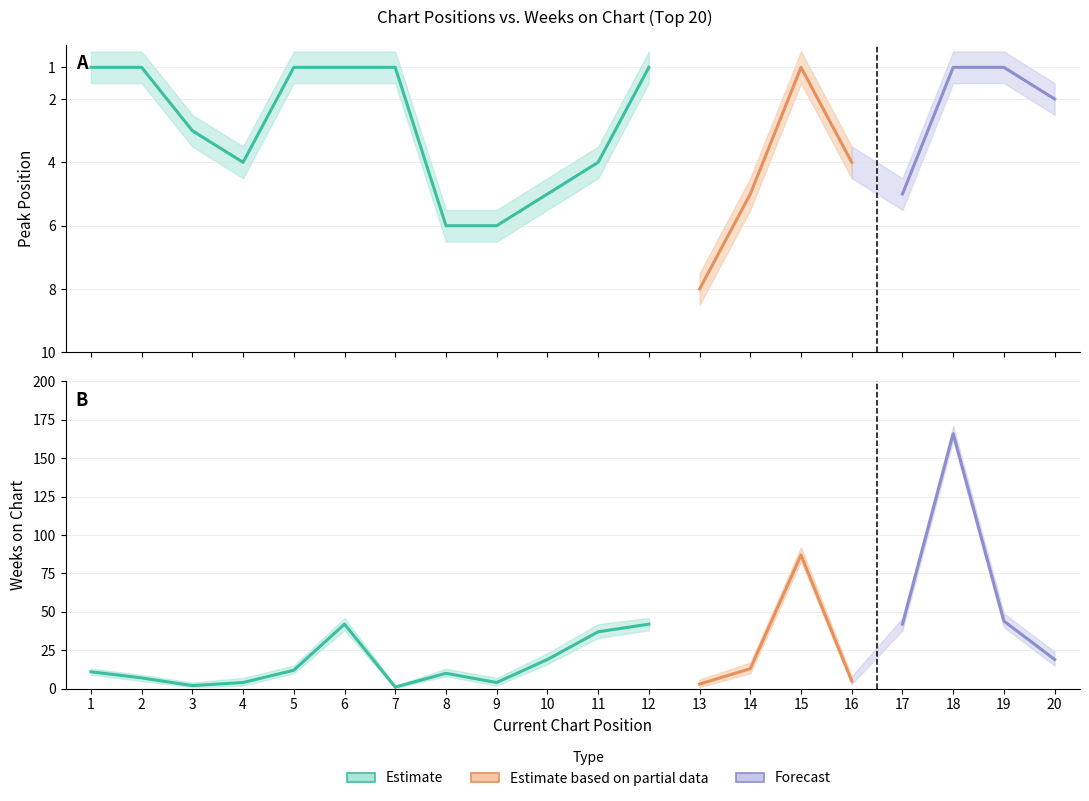

In Peak Position, how many points are lower than both neighbors (excluding endpoints)?

2